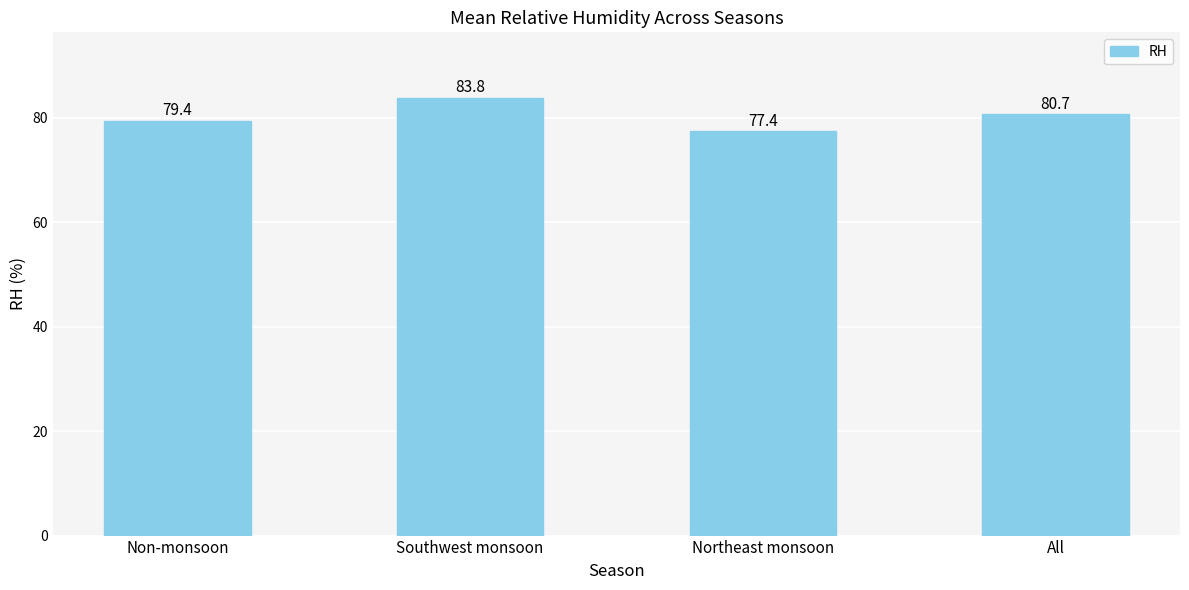

What is the maximum value shown in the chart?

83.8